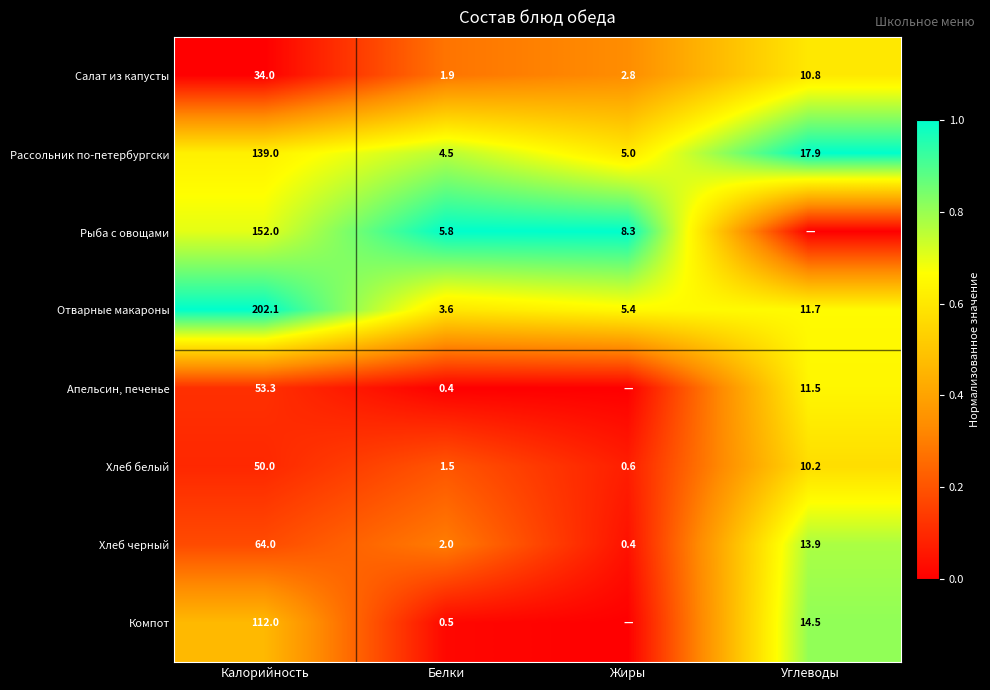

Is it true that Салат из капусты equals -0.4 at Калорийность?

False